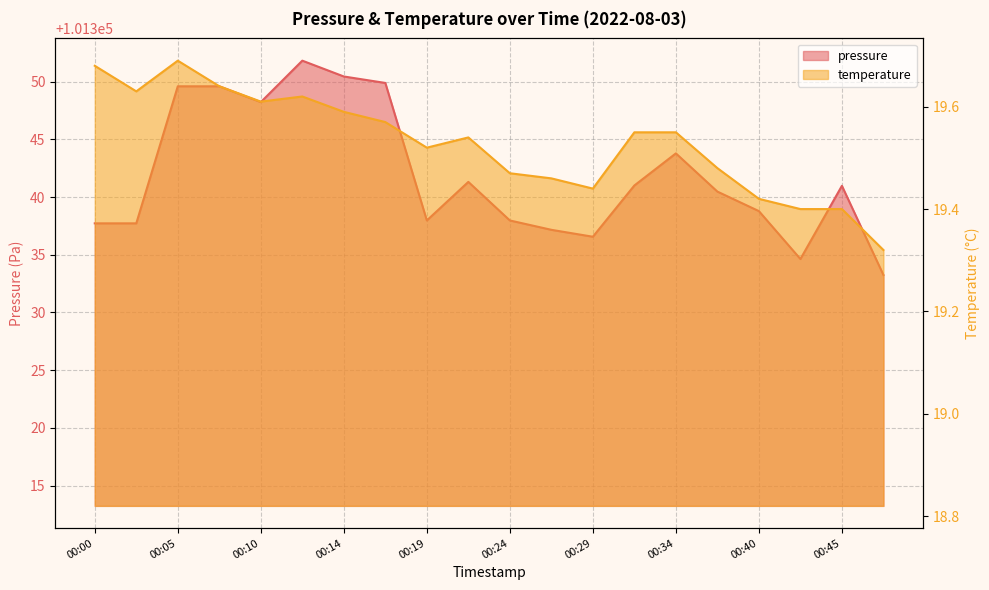

What is the value of the pressure point at the 6th from the left?

101351.8